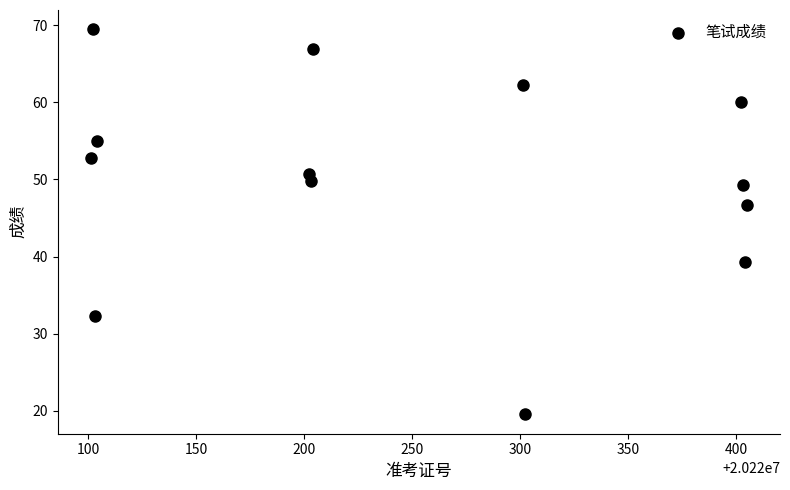

What is the range of Y values (max minus min)?

50.0